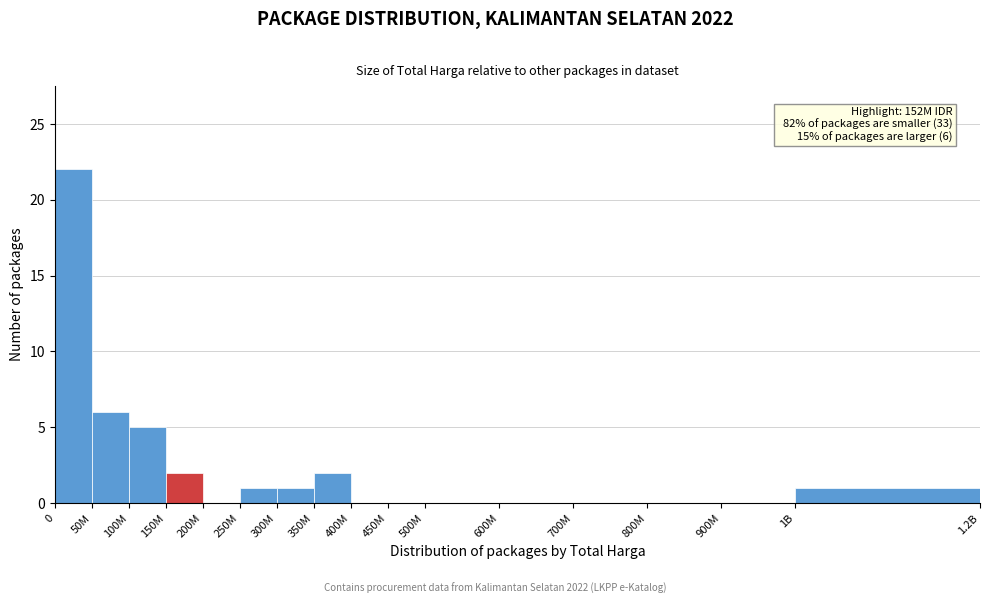

Reading left to right, transcribe all the data shown in this chart.

0=22	50M=6	100M=5	150M=2	200M=0	250M=1	300M=1	350M=2	400M=0	450M=0	500M=0	600M=0	700M=0	800M=0	900M=0	1B=1